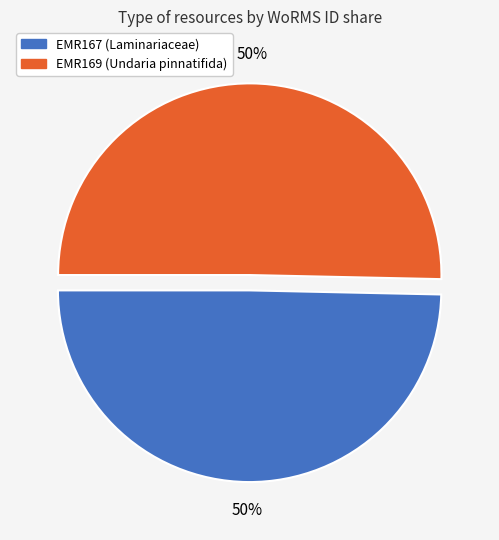

What is the ratio of the value at EMR167 (Laminariaceae) to the value at EMR169 (Undaria pinnatifida)?

1.0